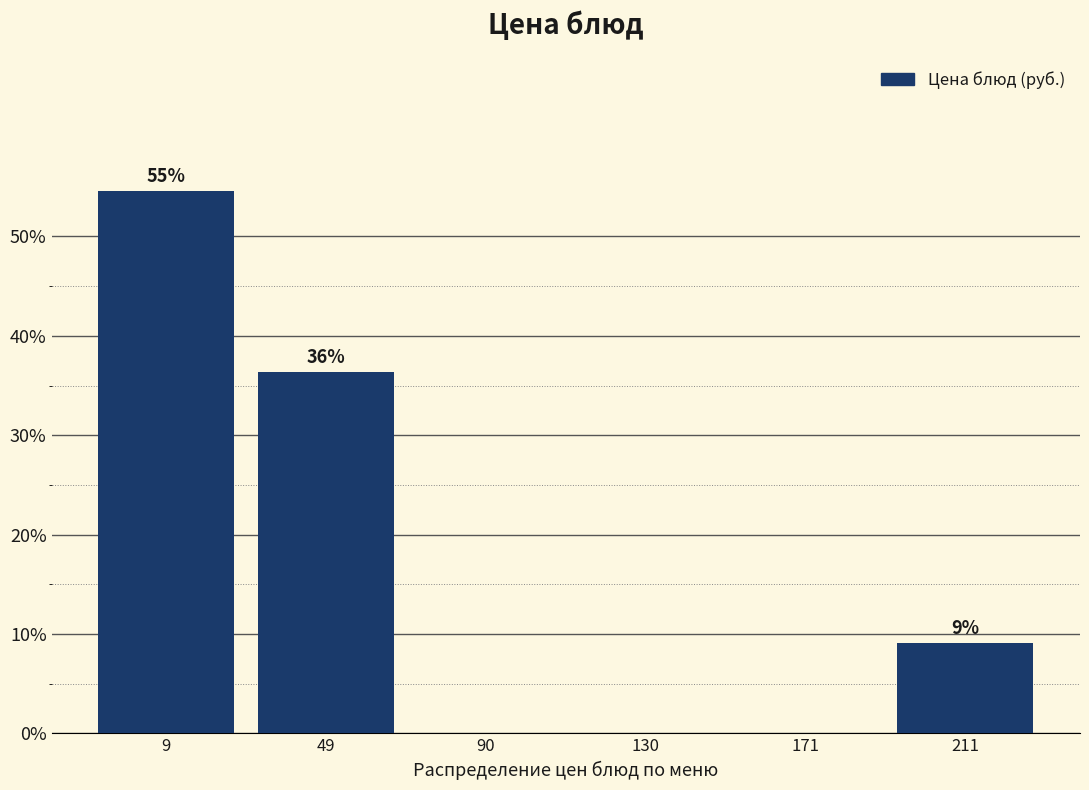

Are the bars horizontal?

No